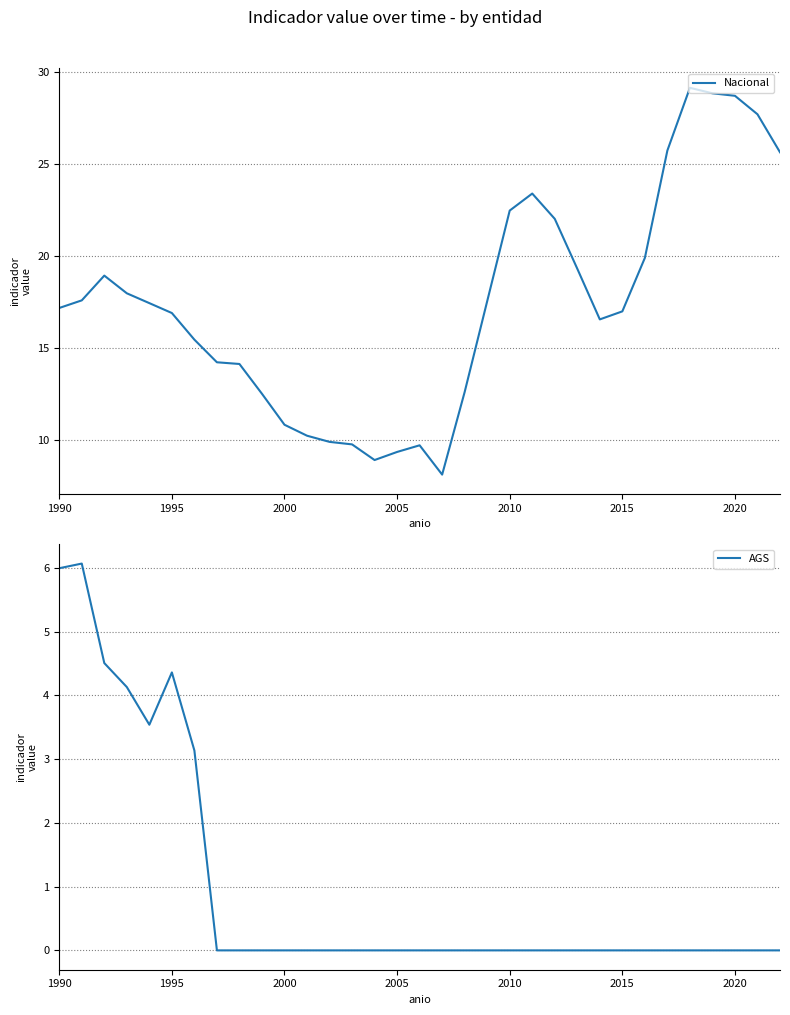

What is the difference between the Nacional values at 2005 and 2010?

13.1